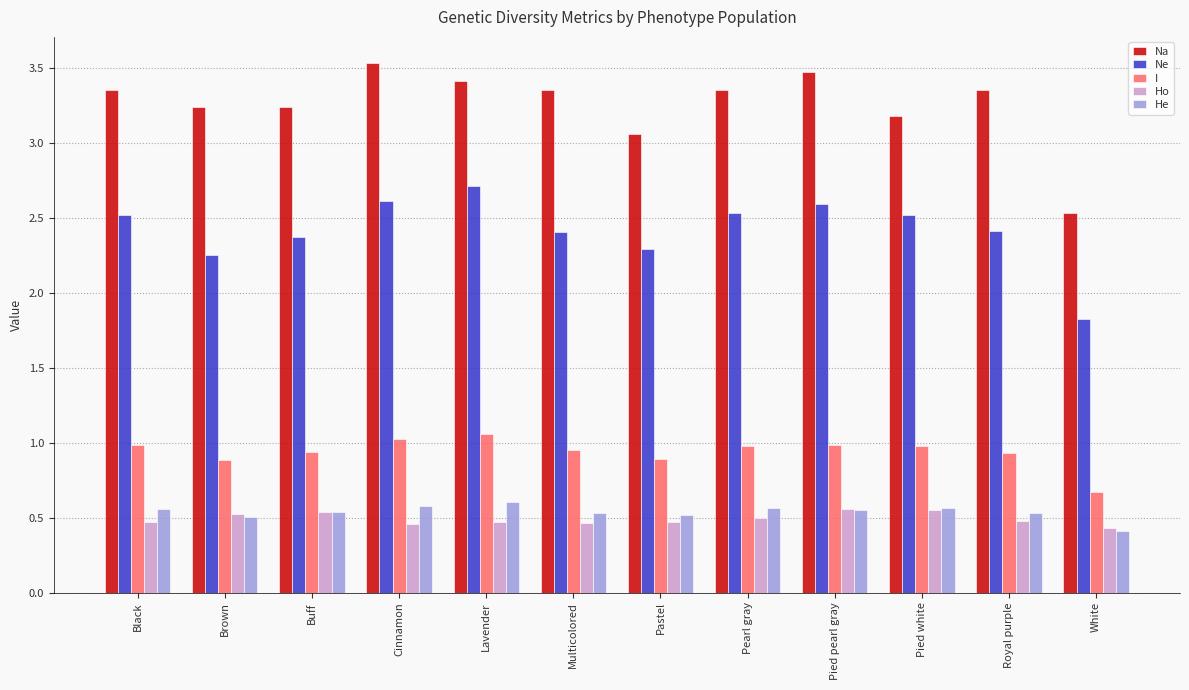

What is the minimum value shown in the chart?

0.4